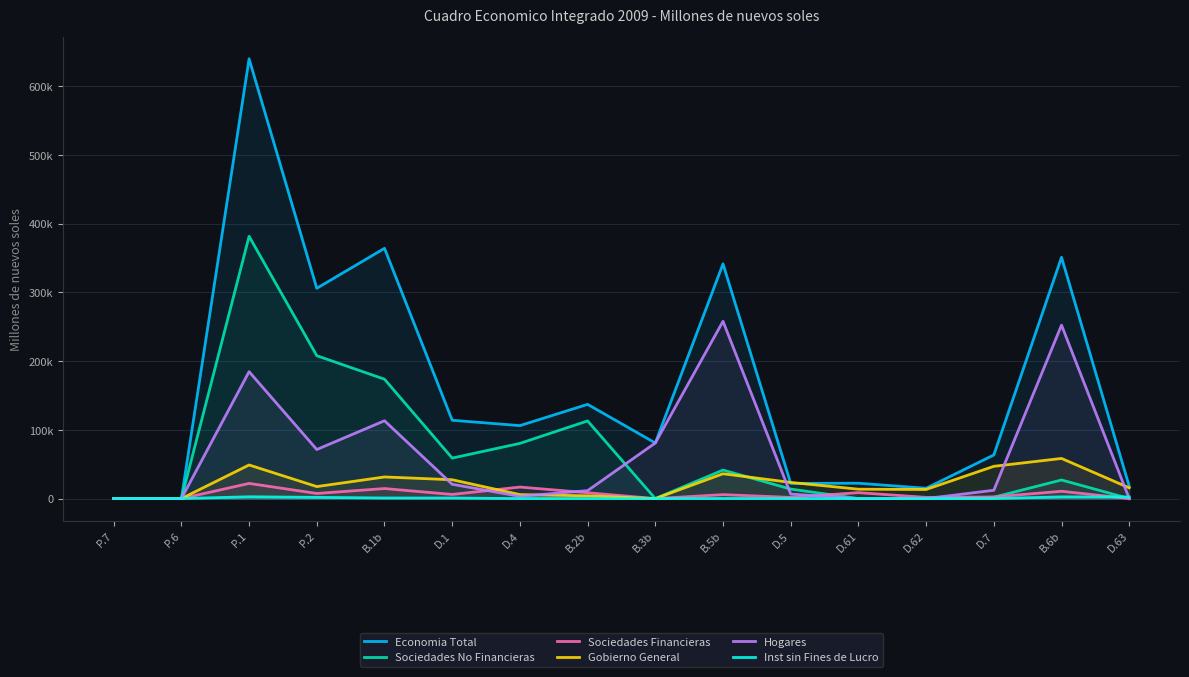

True or false: Sociedades No Financieras and Gobierno General cross at least once.

True